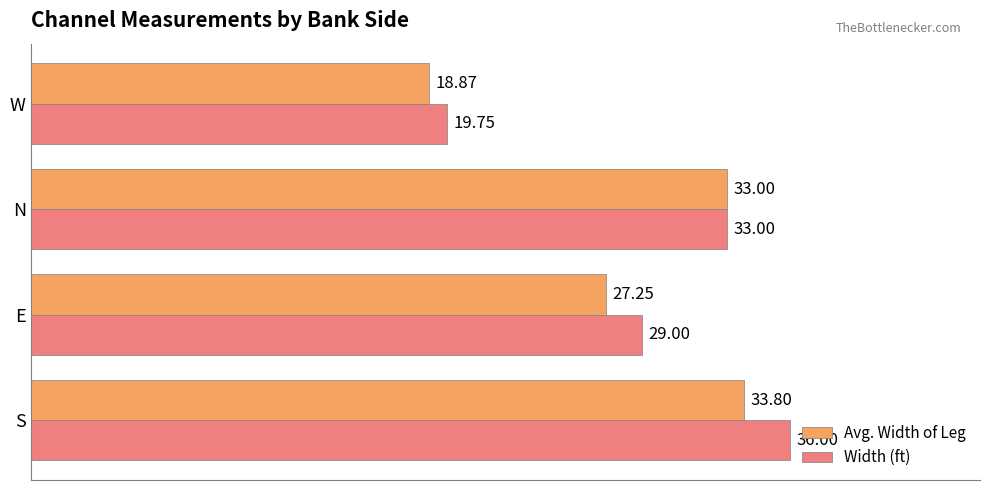

List the series in order of their overall mean, lowest first.

Avg. Width of Leg, Width (ft)